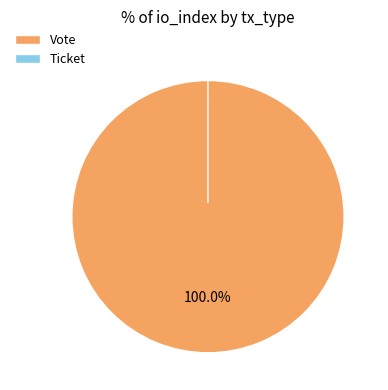

Does Ticket represent more than half of the total?

No